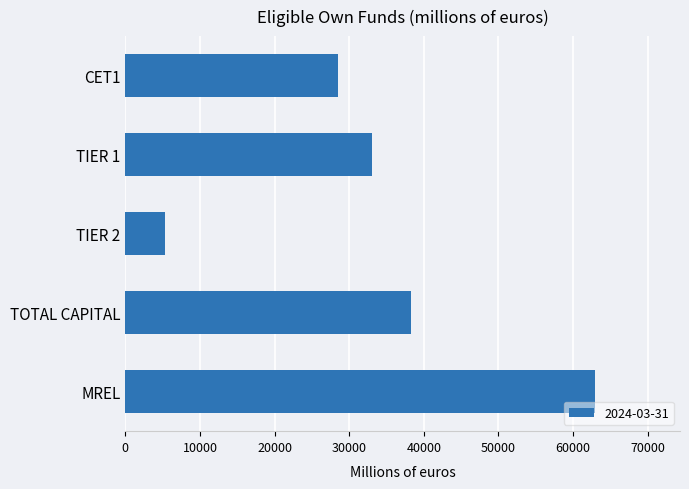

What is the value of the 5th bar from the top?

62997.3